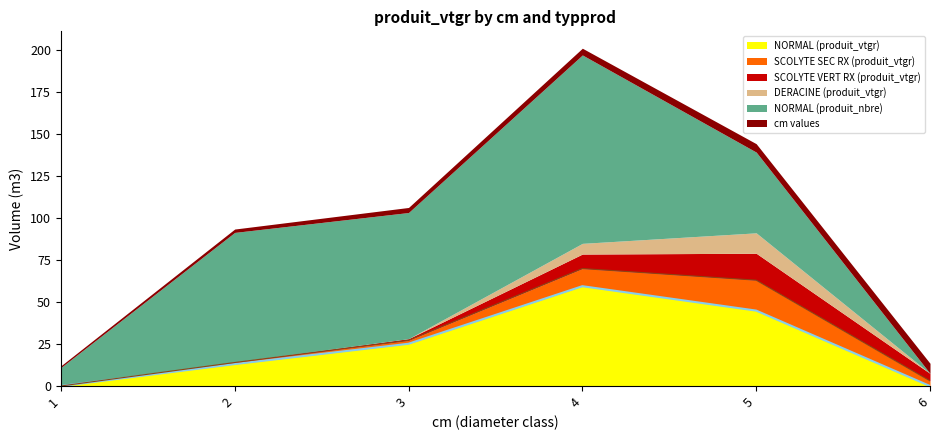

Reading left to right, transcribe all the data shown in this chart.

NORMAL (produit_vtgr): 0.0	13.0	25.1	59.3	44.8	0.0
SCOLYTE SEC RX (produit_vtgr): 0.0	0.9	2.0	10.5	18.1	3.1
SCOLYTE VERT RX (produit_vtgr): 0.0	0.3	1.0	8.6	16.0	4.5
DERACINE (produit_vtgr): 0.0	0.0	0.0	6.4	12.1	0.0
NORMAL (produit_nbre): 11.0	77.0	75.0	112.0	48.0	0.0
cm values: 1.0	2.0	3.0	4.0	5.0	6.0